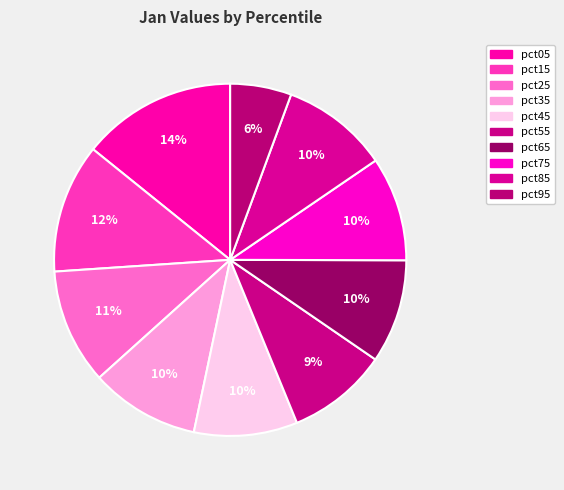

Rank the categories by value from lowest to highest.

pct95, pct55, pct45, pct65, pct75, pct85, pct35, pct25, pct15, pct05